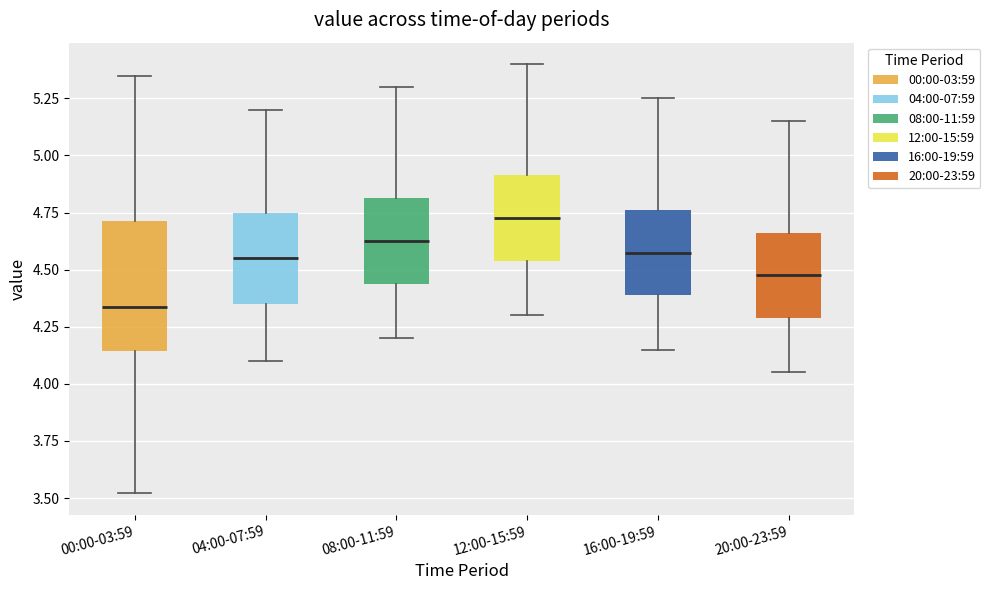

Comparing the boxes themselves (not the whiskers), which one is the tallest?

00:00-03:59